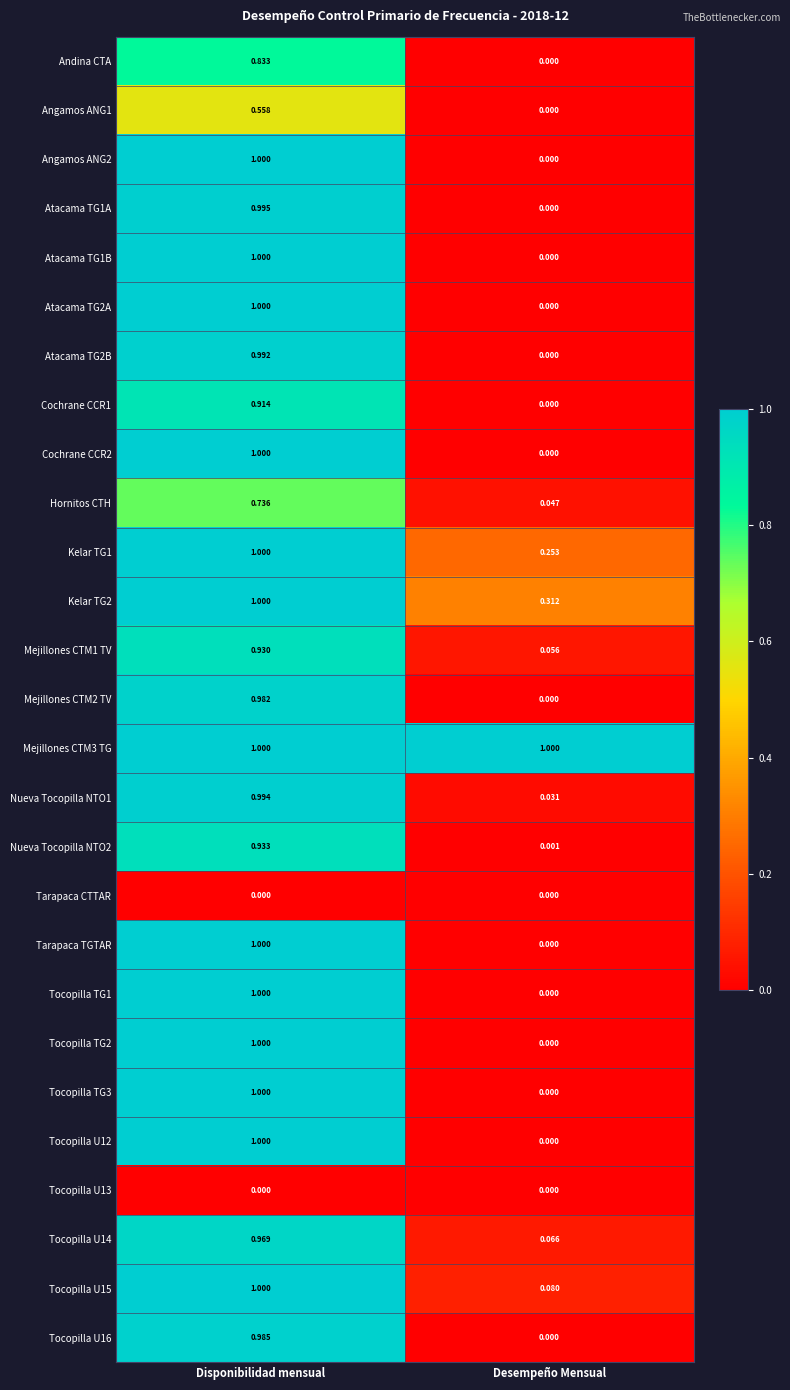

Rank the categories by Tocopilla TG2 value from highest to lowest.

Disponibilidad mensual, Desempeño Mensual